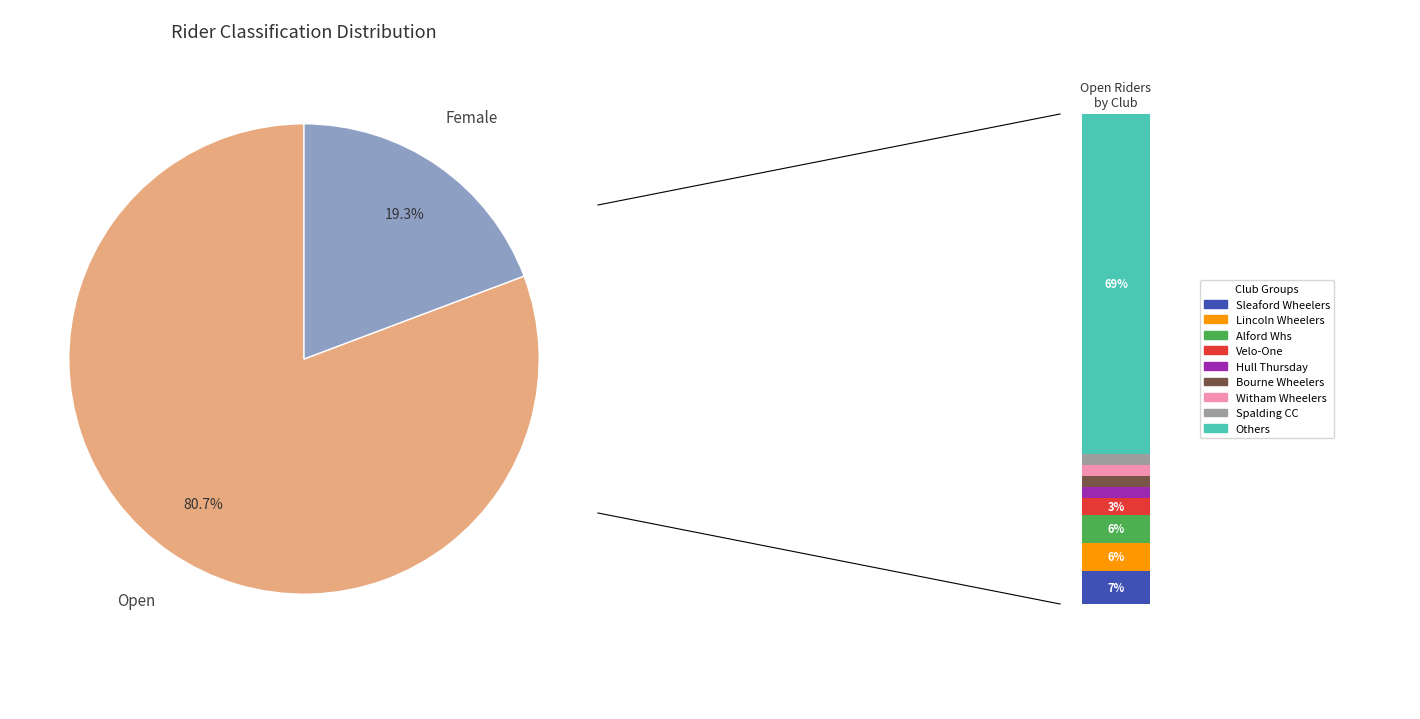

What is the smallest slice in the pie chart?

Female